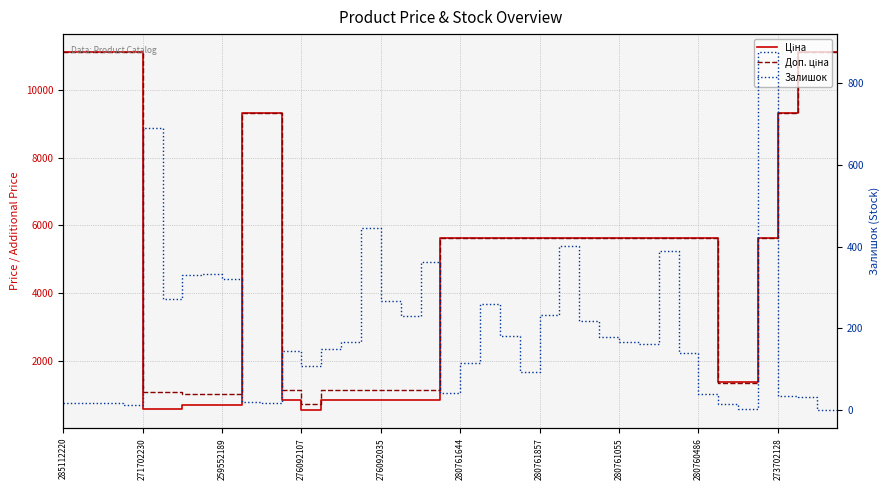

At which label does Доп. ціна first exceed 5636?

285112220